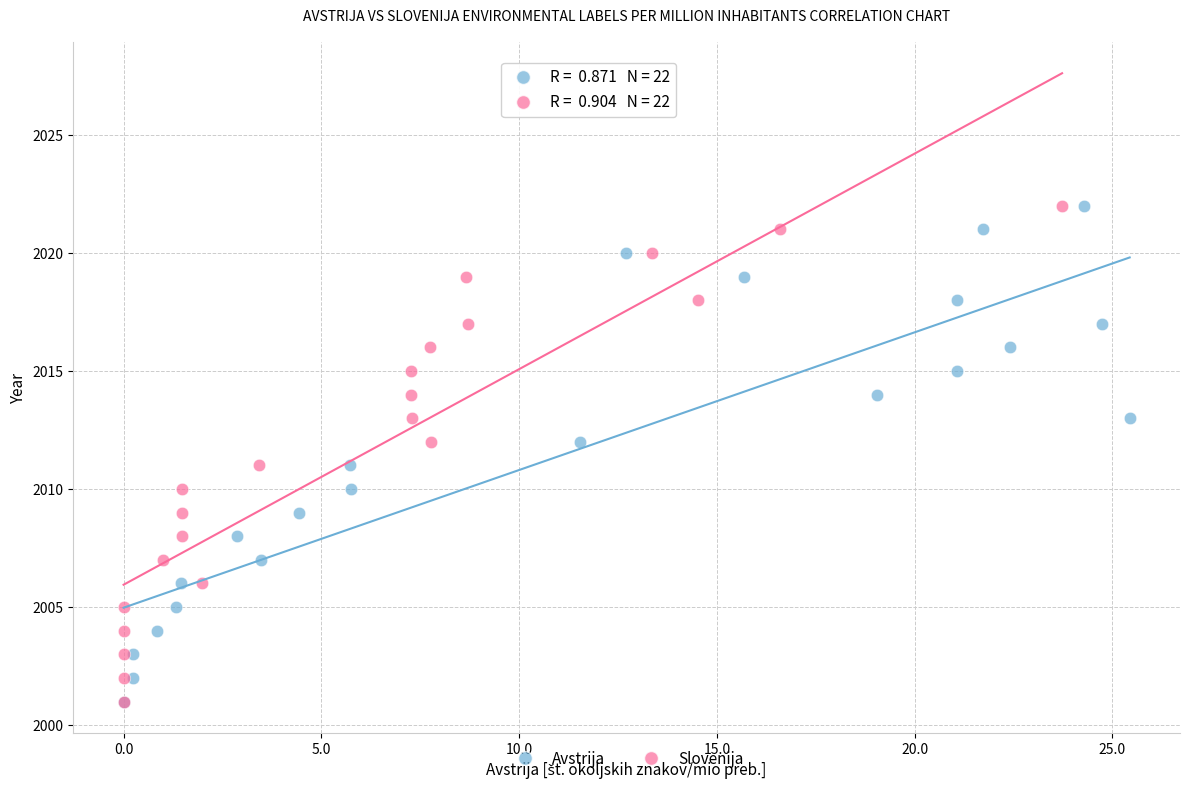

What are all the series names shown in the legend?

Avstrija, Slovenija